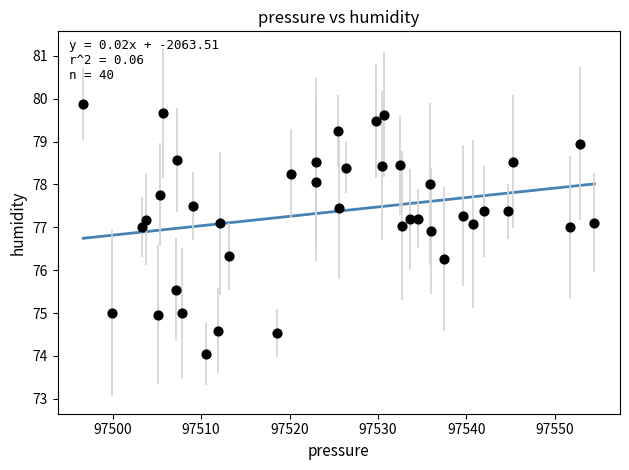

What is the range of X values (max minus min)?

57.8